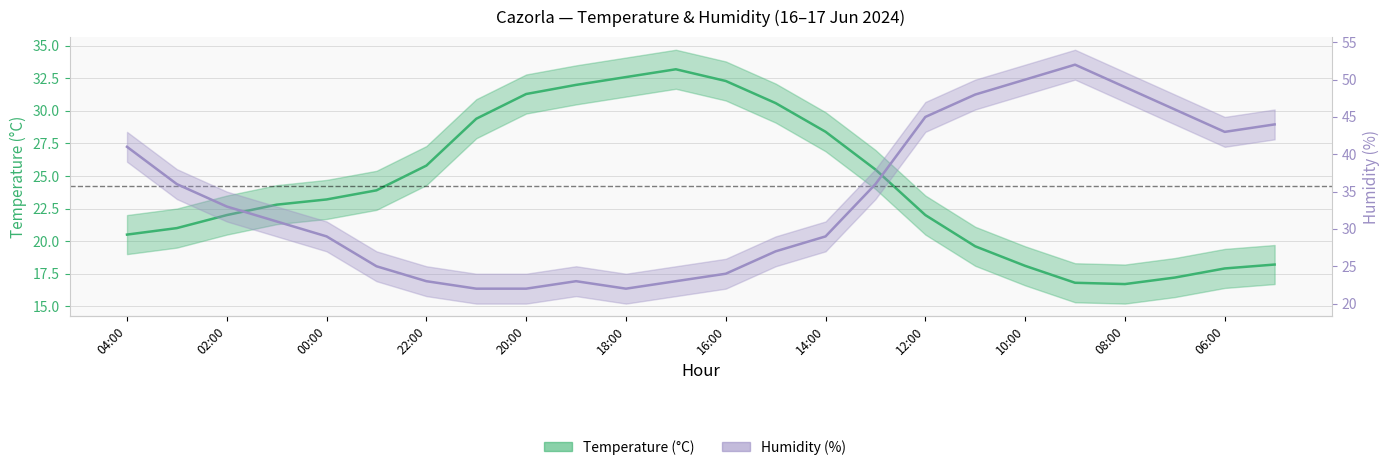

What is the value of the Humidity (%) point at the 22nd from the left?

46.0